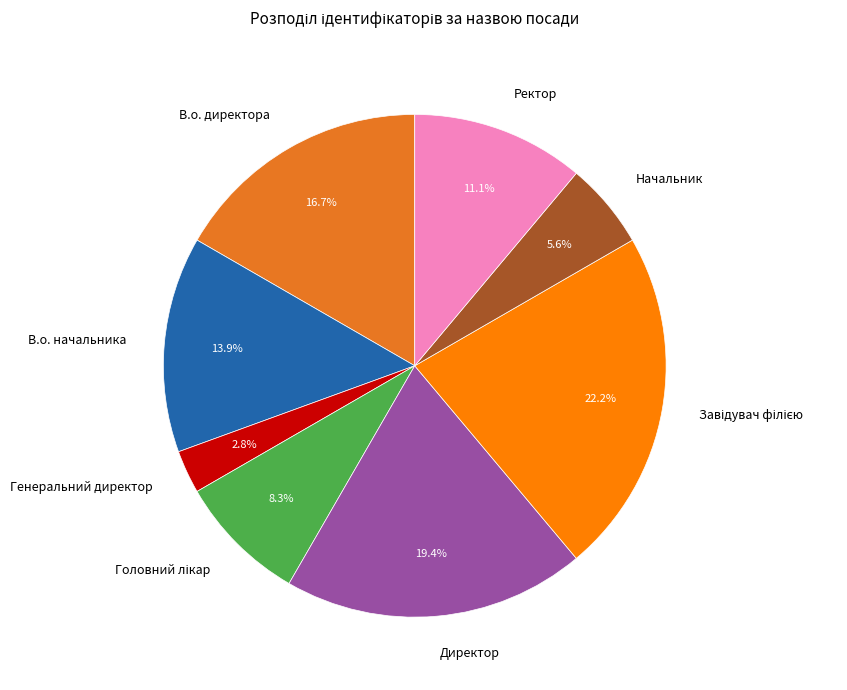

To the nearest percent, what is the combined percentage of Начальник and Генеральний директор?

8%